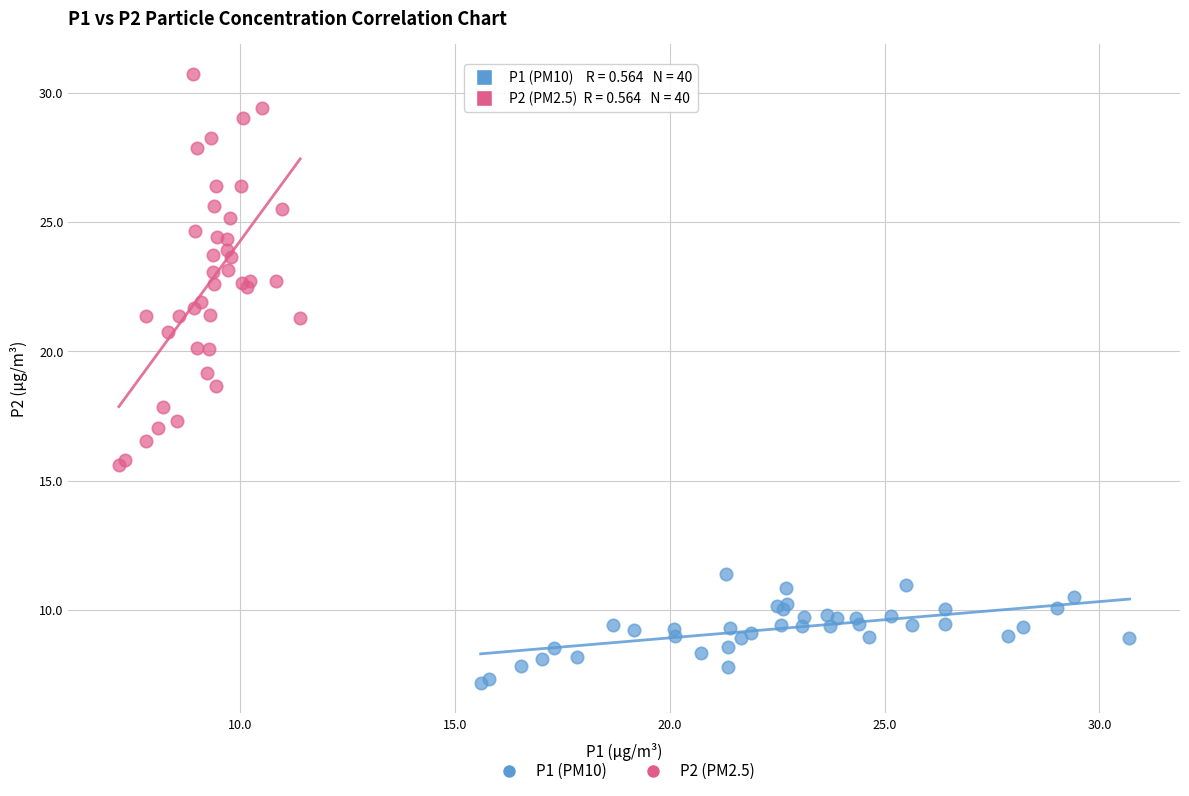

Which series has the largest Y range (max minus min)?

P2 (PM2.5)